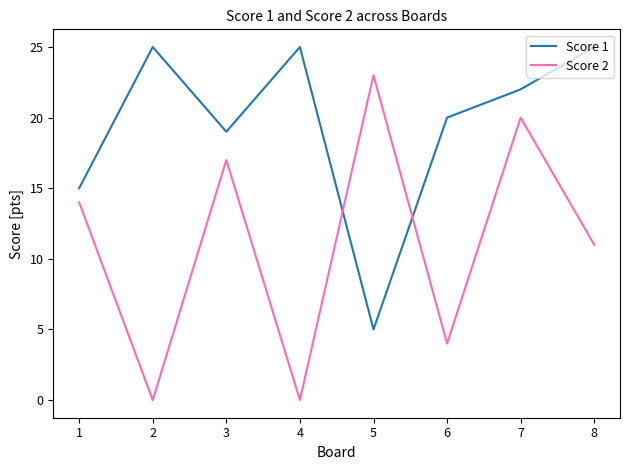

At which category does Score 1 reach its first local valley?

3